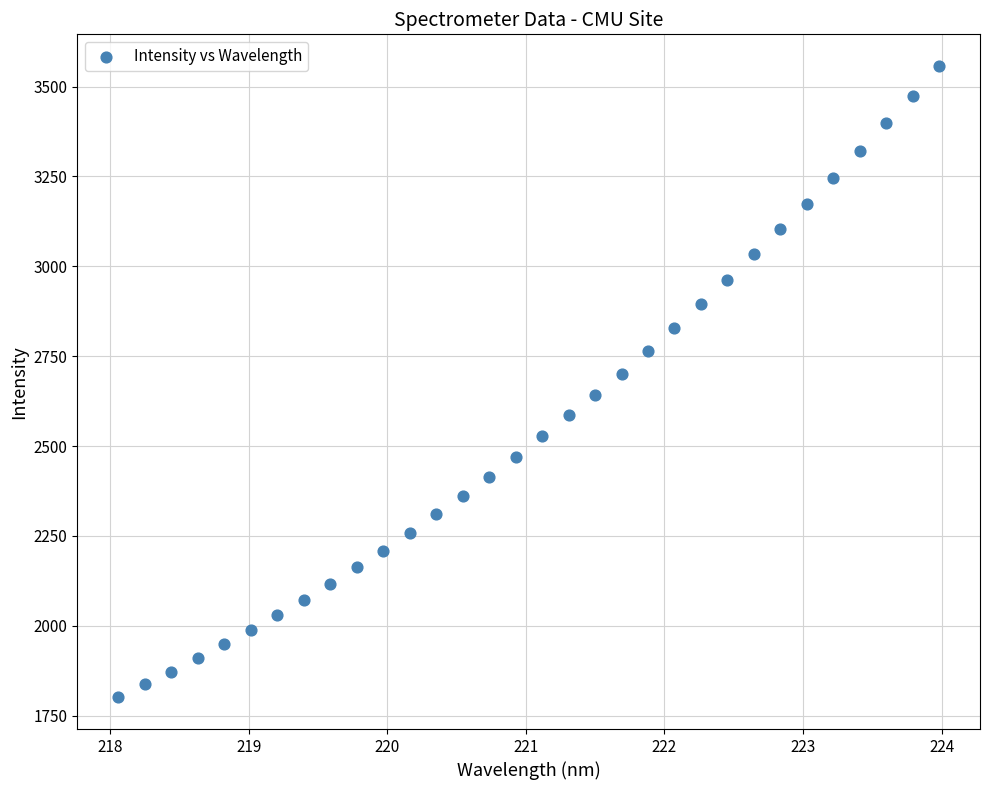

What is the range of X values (max minus min)?

5.9